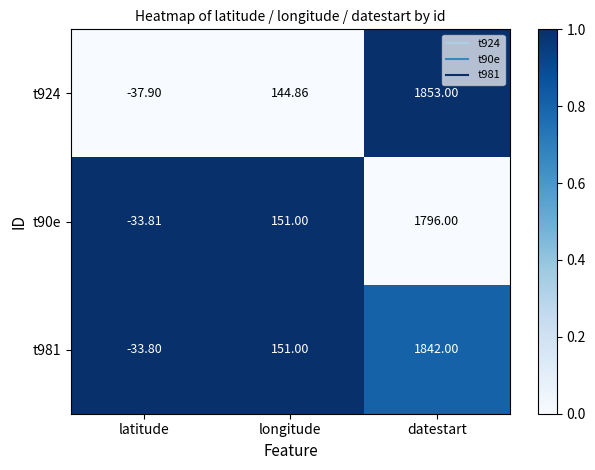

Which category has the highest value in the t924 series?

datestart